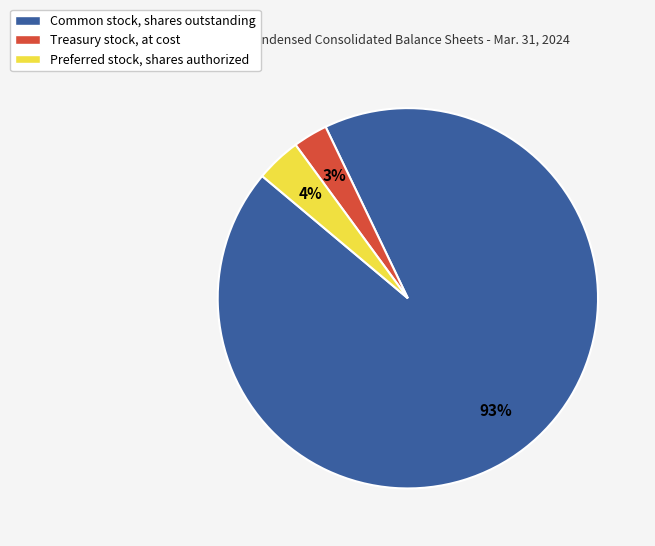

To the nearest percent, what is the difference between the Treasury stock, at cost and Preferred stock, shares authorized slice percentages?

1%